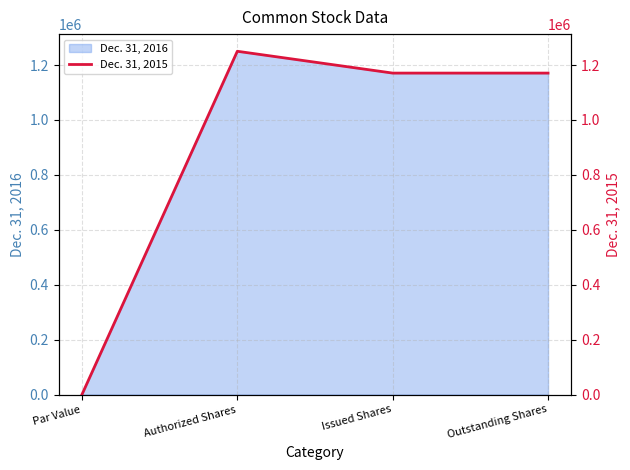

Which category has the lowest value across all series?

Par Value